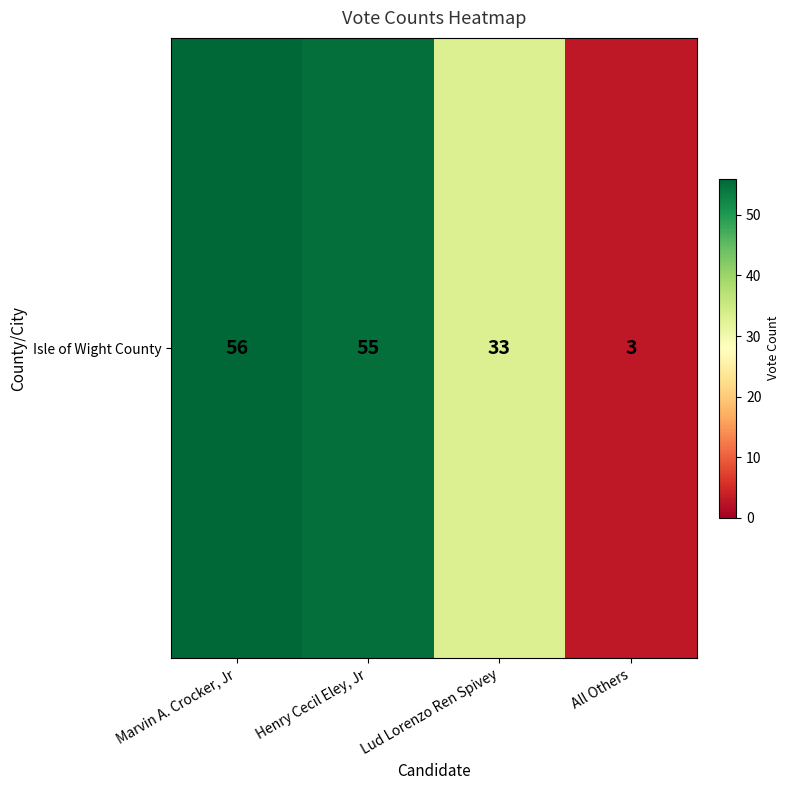

What is the sum of the values at Henry Cecil Eley, Jr and All Others?

58